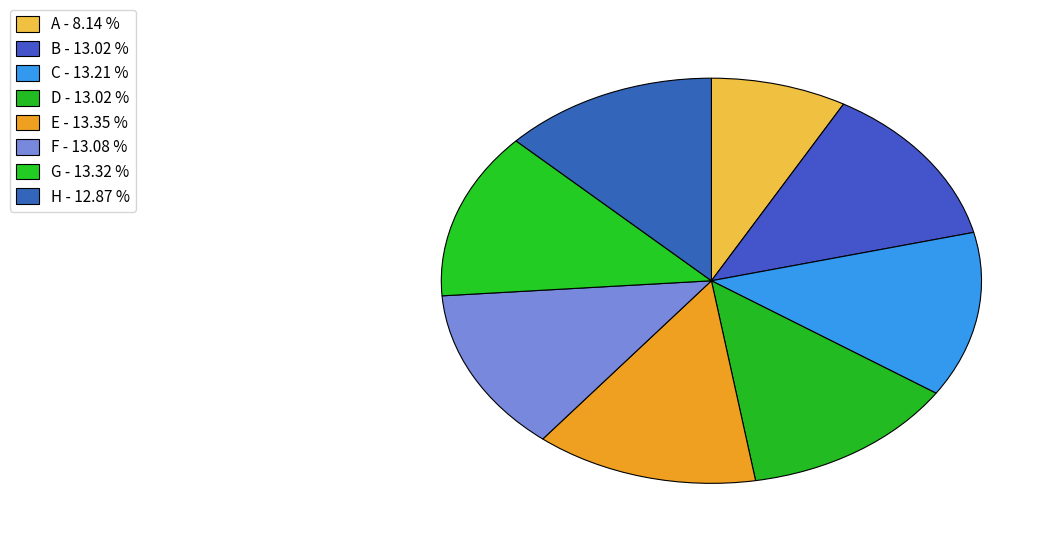

Rank the categories by value from highest to lowest.

E, G, C, F, B, D, H, A